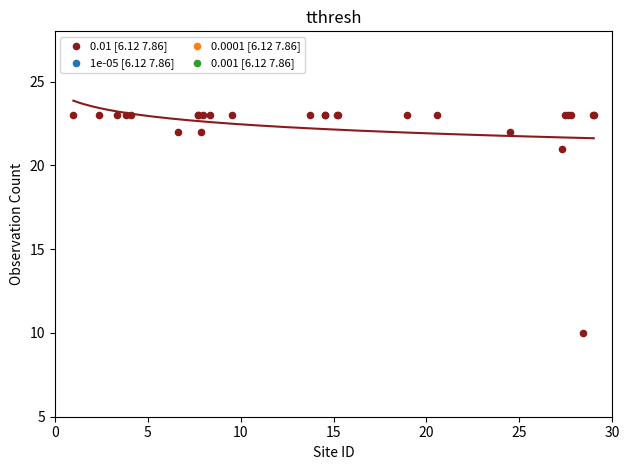

What Y value in the scatter plot is closest to 16?

21